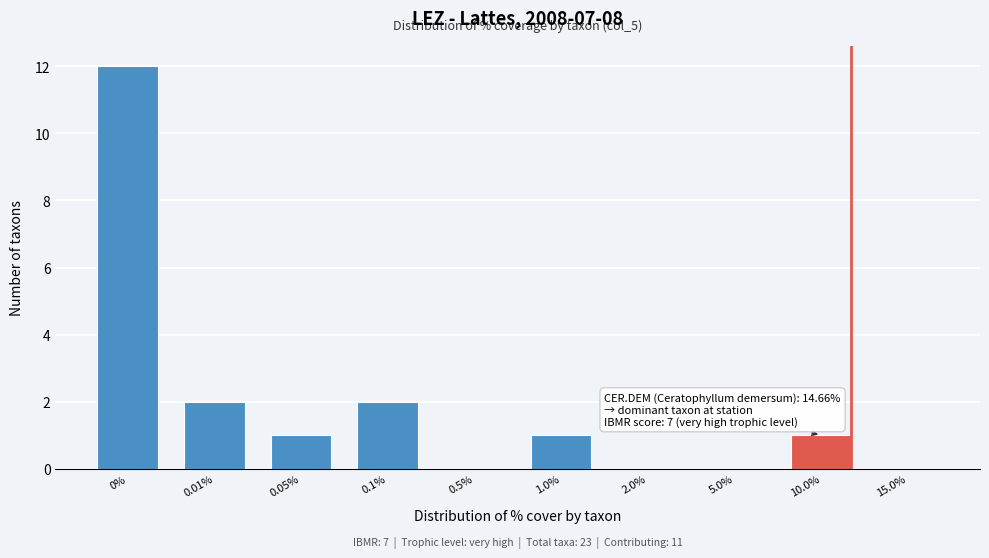

Reading left to right, transcribe all the data shown in this chart.

0%=12	0.01%=2	0.05%=1	0.1%=2	0.5%=0	1.0%=1	2.0%=0	5.0%=0	10.0%=1	15.0%=0